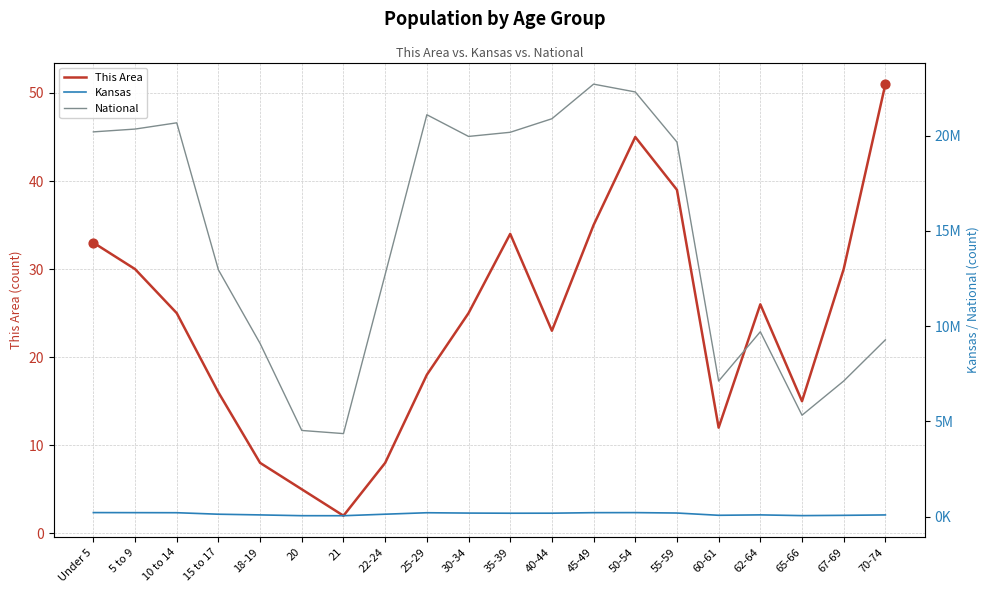

Which series reaches the minimum Y coordinate?

This Area